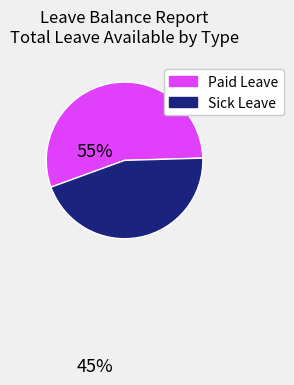

Is there a majority slice in this chart?

Yes